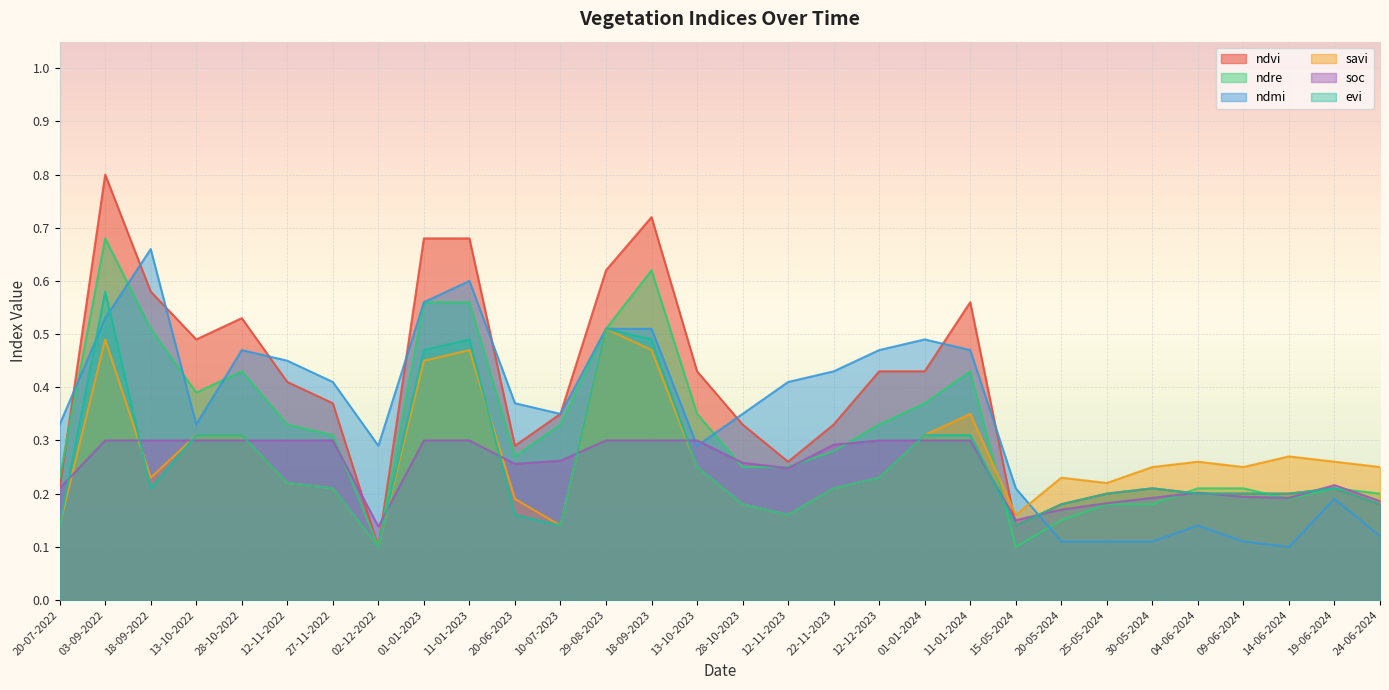

What are all the series names shown in the legend?

ndvi, ndre, ndmi, savi, soc, evi